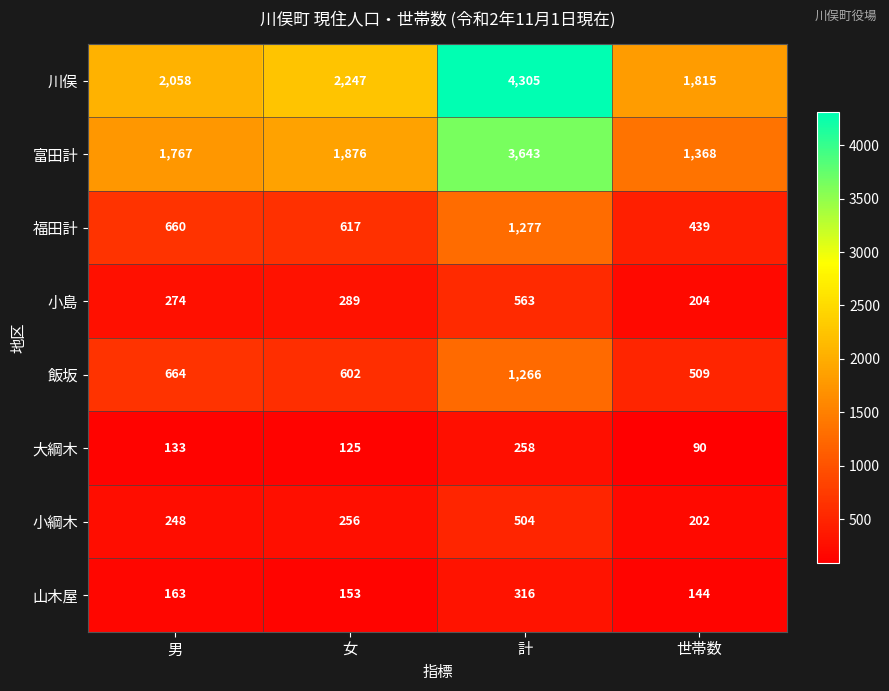

How many categories are shown in the chart?

4